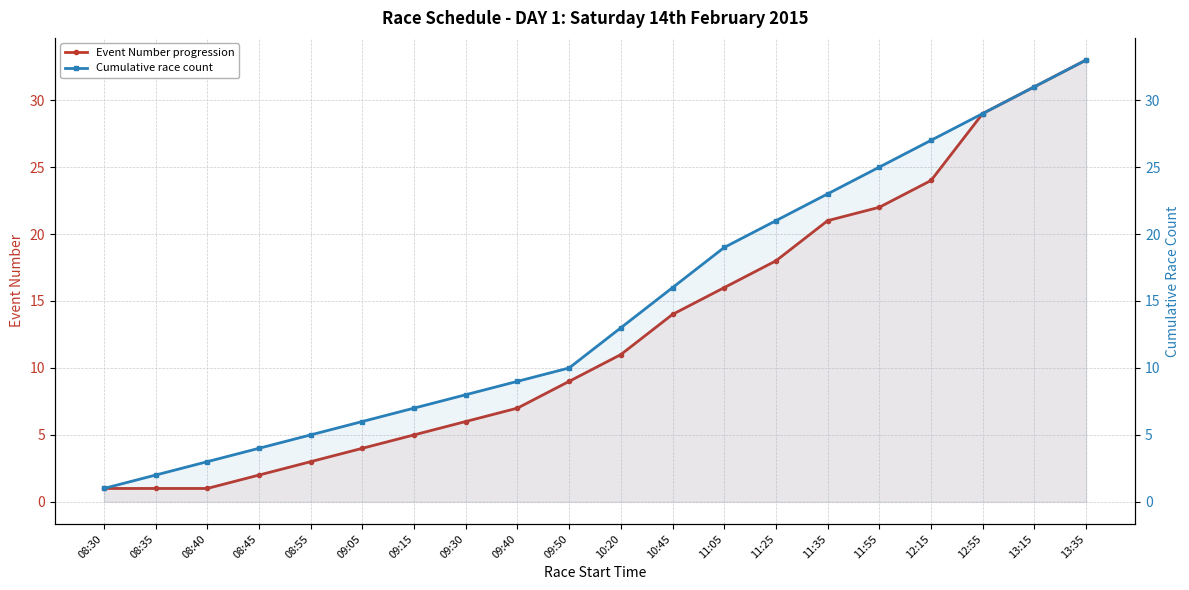

How many values in the Event Number progression series exceed 11?

9